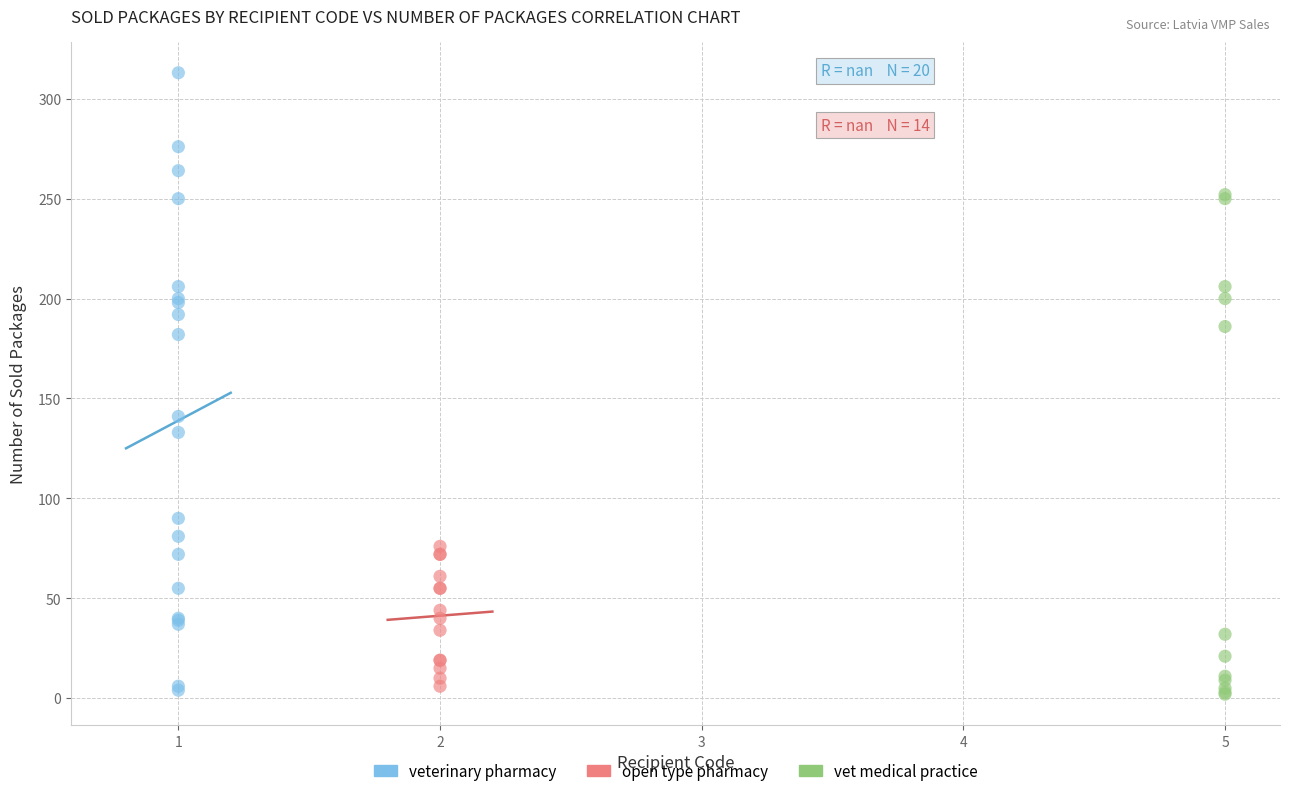

Which series reaches the maximum Y coordinate?

veterinary pharmacy